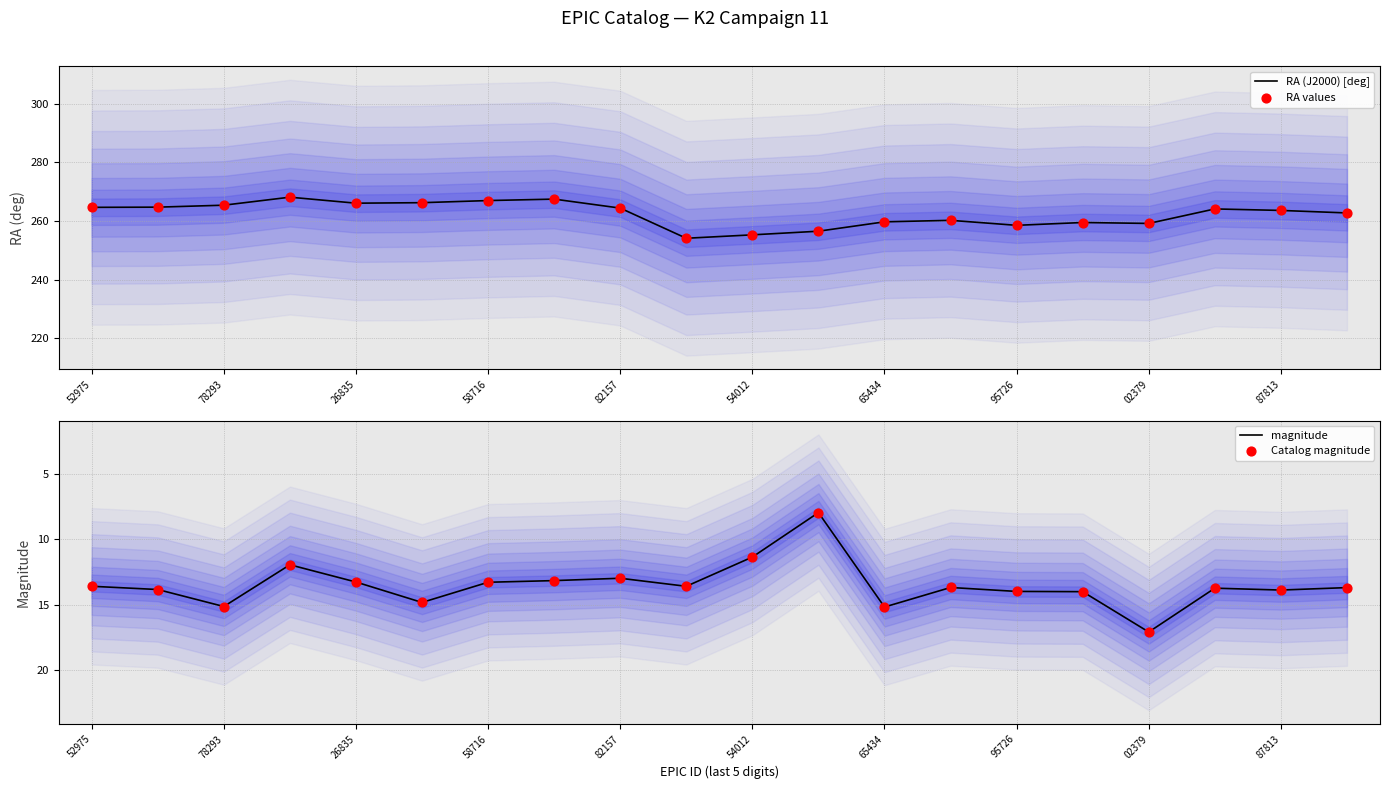

Is the value of RA (J2000) [deg] at 58716 greater than the value of magnitude at 16?

Yes